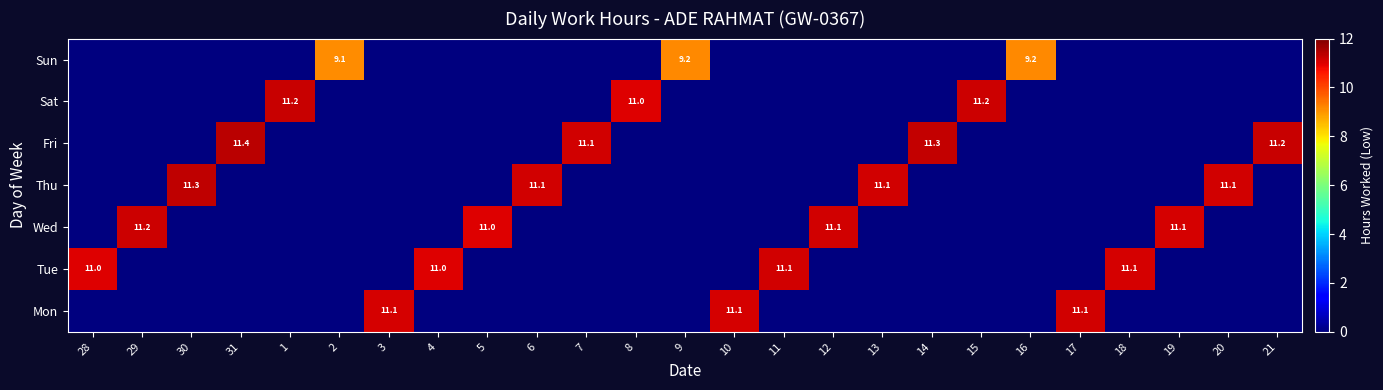

At how many categories does at least one series exceed 8?

25